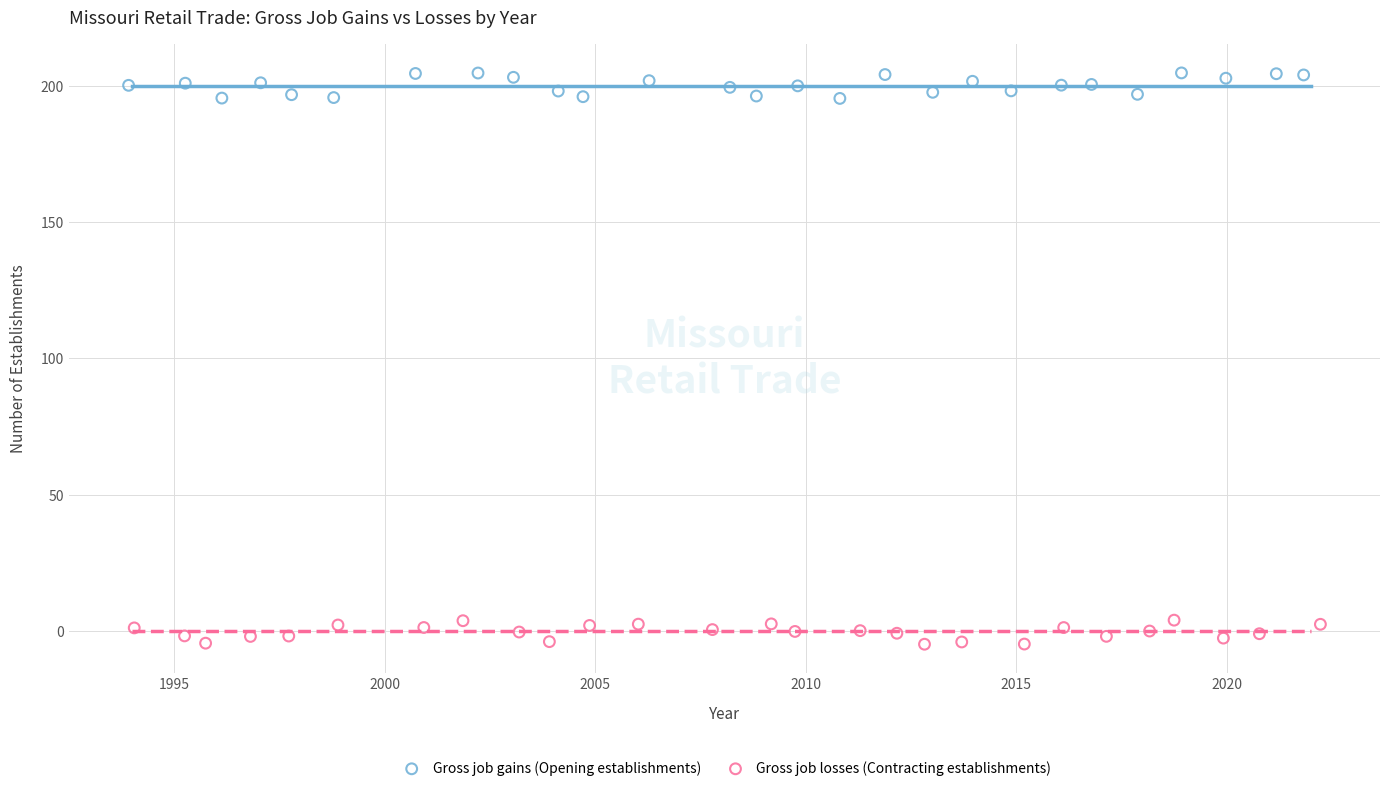

Which series reaches the minimum Y coordinate?

Gross job losses (Contracting establishments)